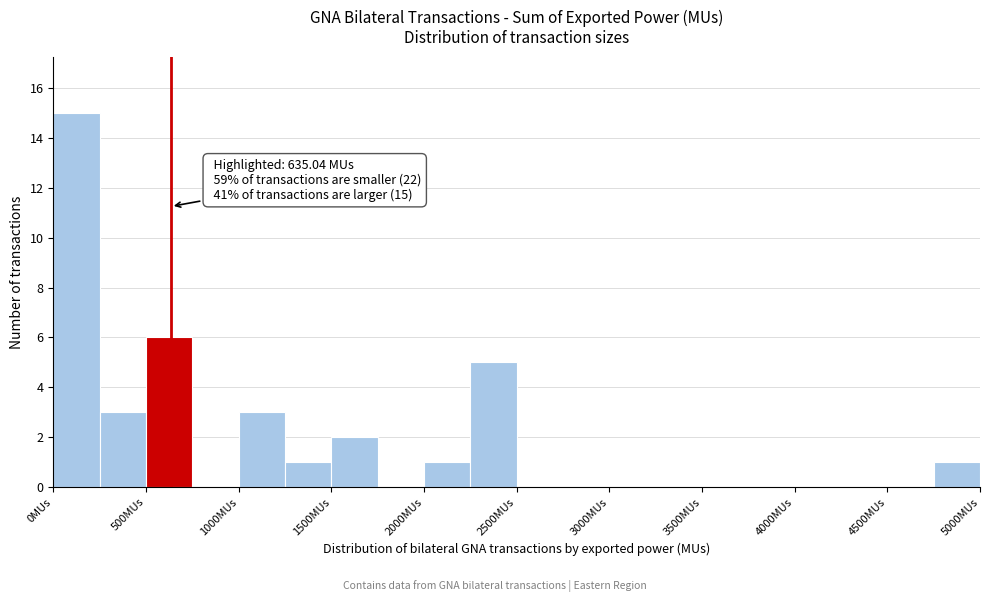

Which range on the x-axis has the tallest bar?

0 to 250